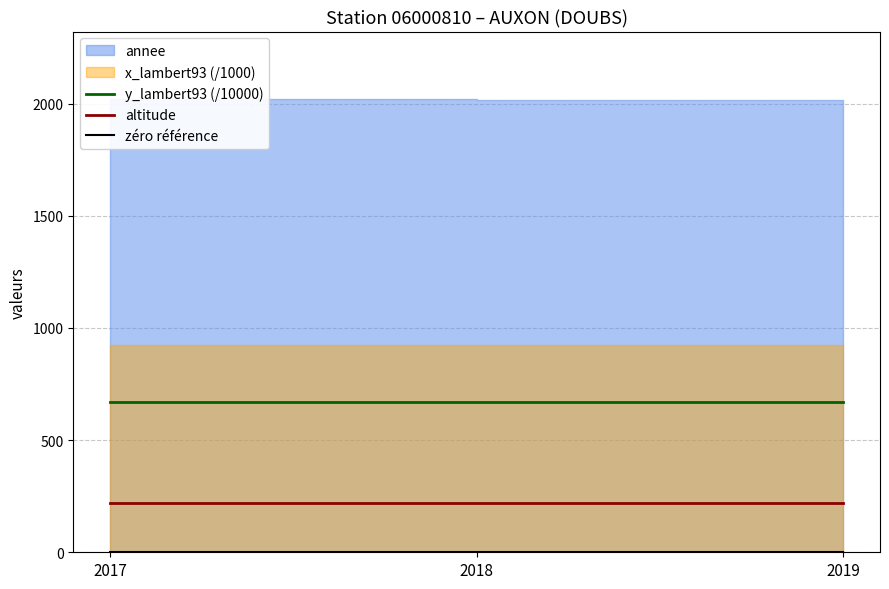

True or false: y_lambert93 (/10000) has a value of 669.3 at 2019.

True